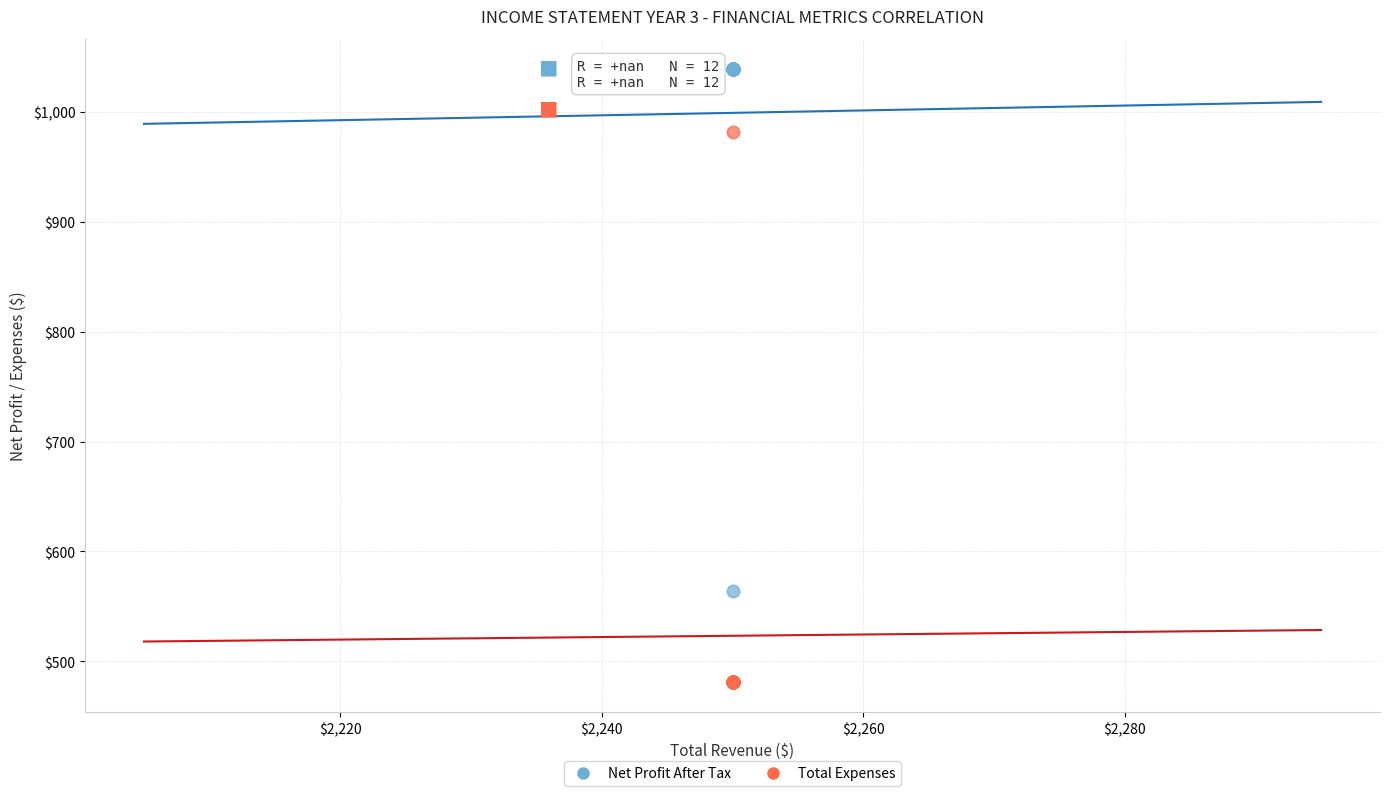

In the Net Profit After Tax series, what Y value is closest to 801?

563.8